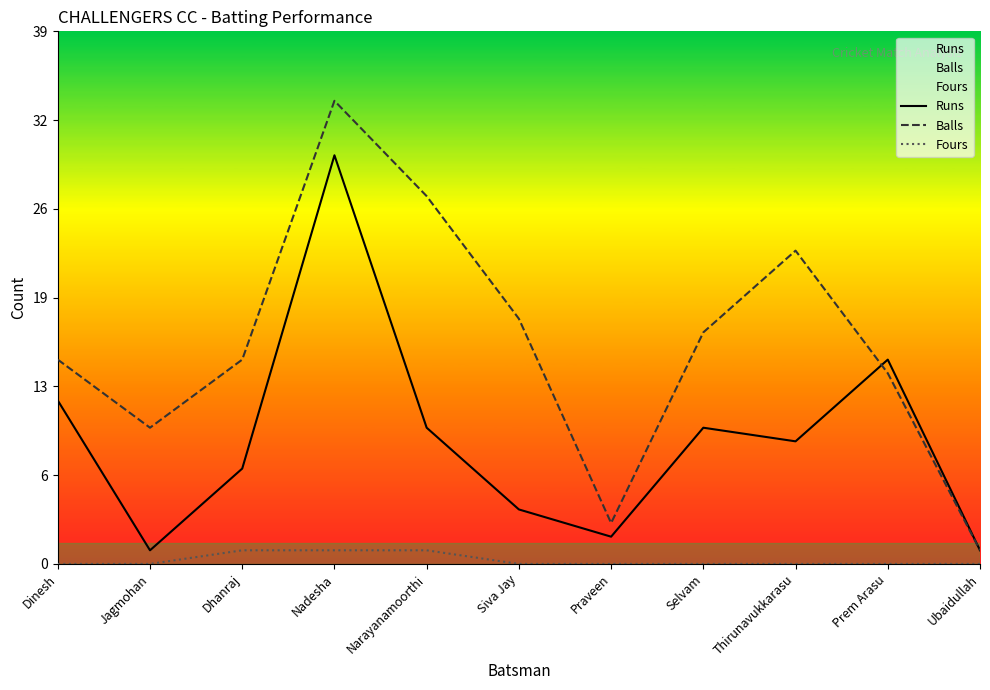

Reading left to right, extract all data points from this chart.

Runs: 12	1	7	30	10	4	2	10	9	15	1
Balls: 15	10	15	34	27	18	3	17	23	14	1
Fours: 0	0	1	1	1	0	0	0	0	0	0